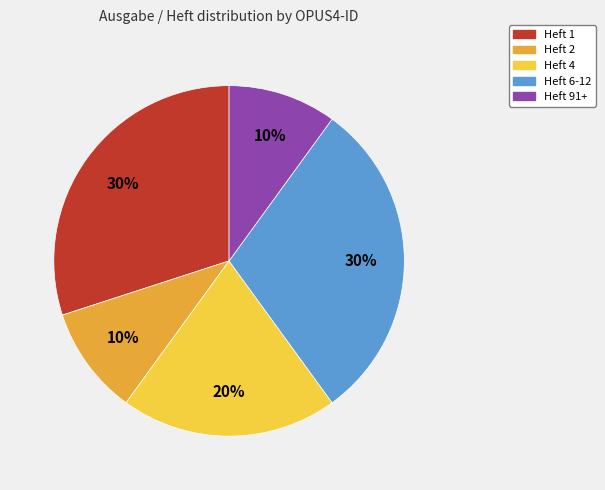

To the nearest percent, what is the difference between the largest and smallest slice percentages?

20%